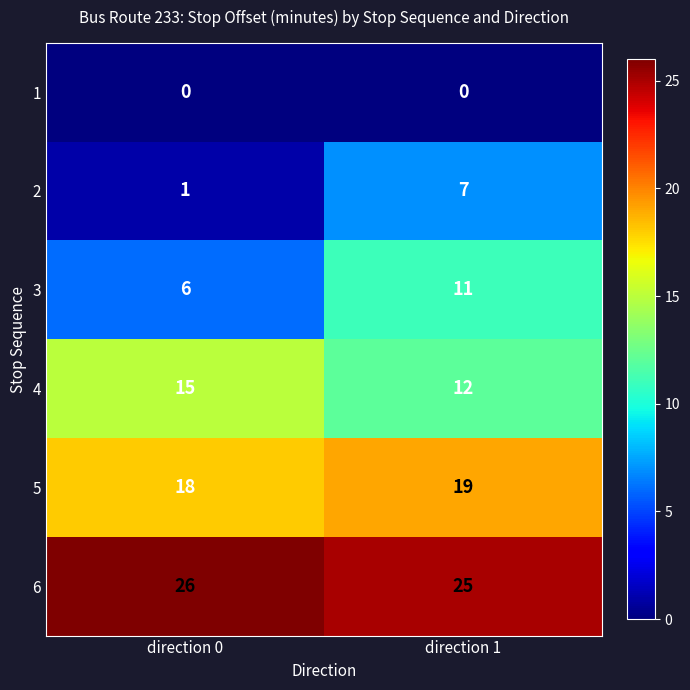

What is the difference between the maximum and minimum values in the 3 series?

5